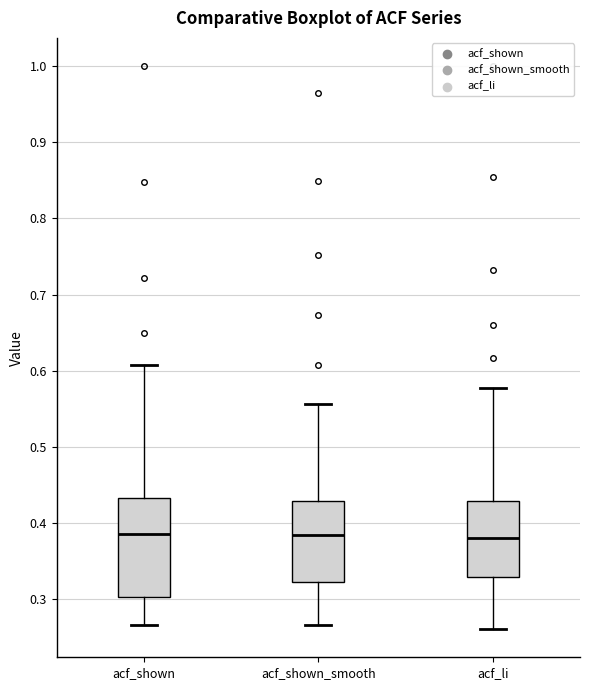

Reading left to right, transcribe this box plot: for each box, give where its median line is, the range the box spans, and where its two whiskers end, as read against the y-axis. The values are not printed on the chart, so give them approximately, as read against the axis.

acf_shown: median 0.39, box 0.30 to 0.43, whiskers 0.27 to 0.61
acf_shown_smooth: median 0.38, box 0.32 to 0.43, whiskers 0.27 to 0.56
acf_li: median 0.38, box 0.33 to 0.43, whiskers 0.26 to 0.58